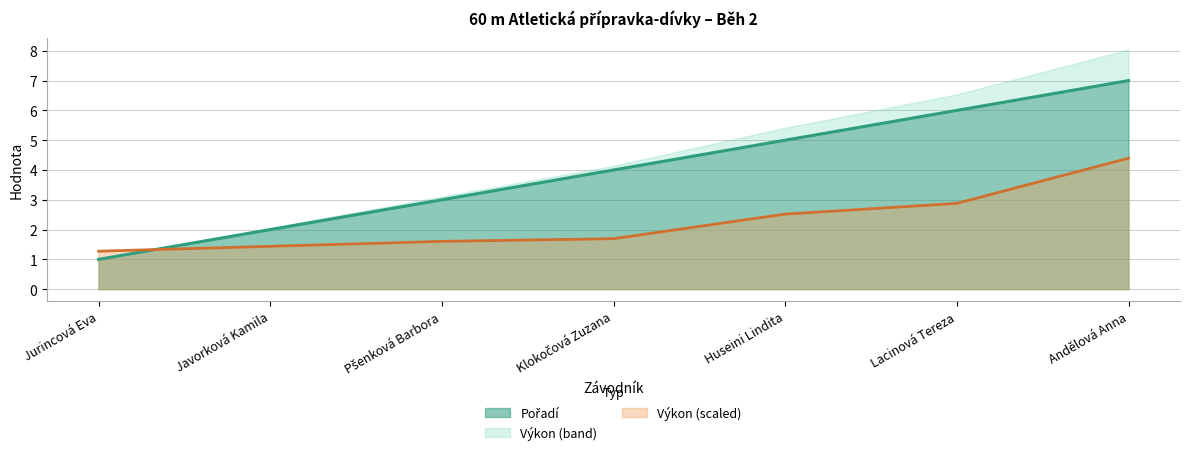

Is the value of Výkon at Andělová Anna greater than the value of Pořadí at Lacinová Tereza?

No